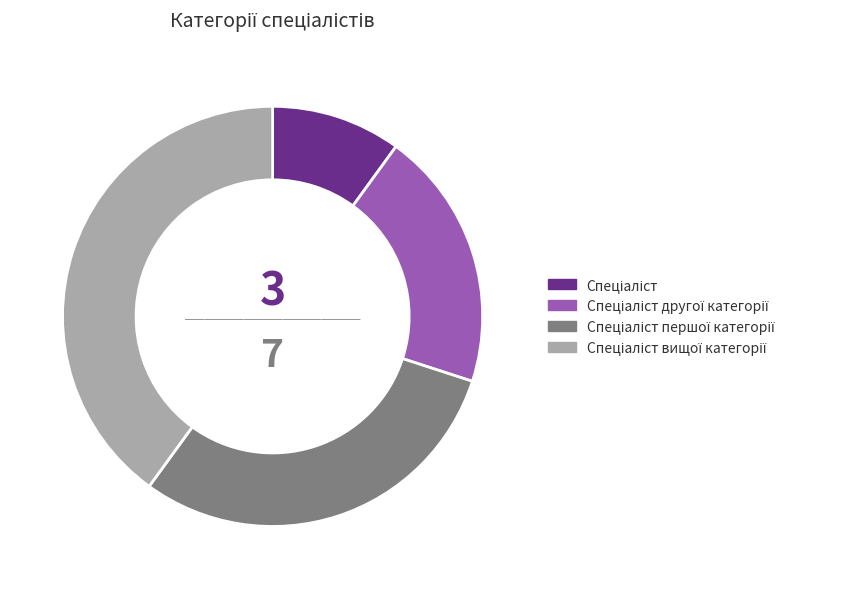

Count the number of slices in the pie.

4